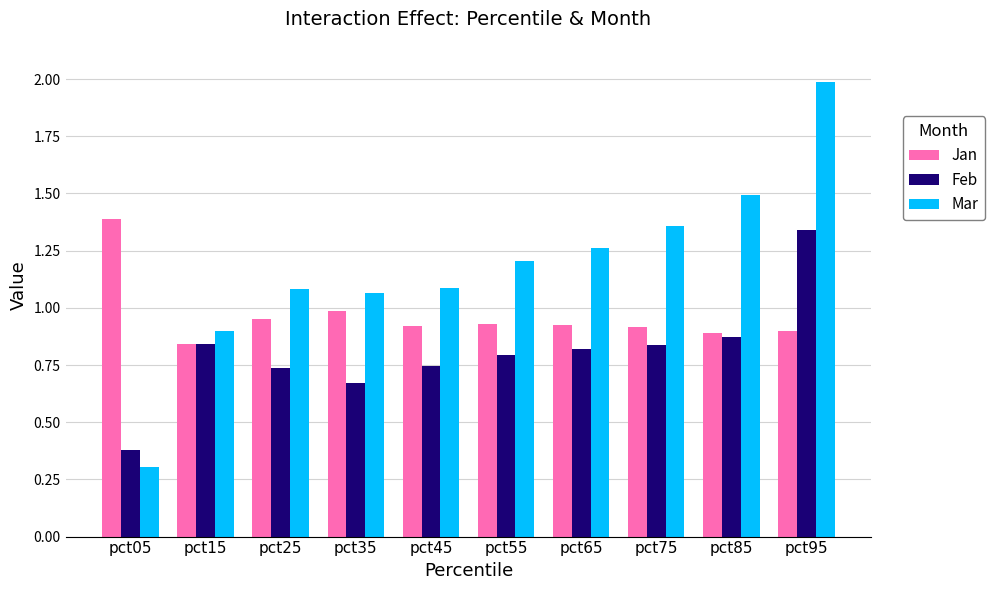

At which category is the sum across all series the highest?

pct95